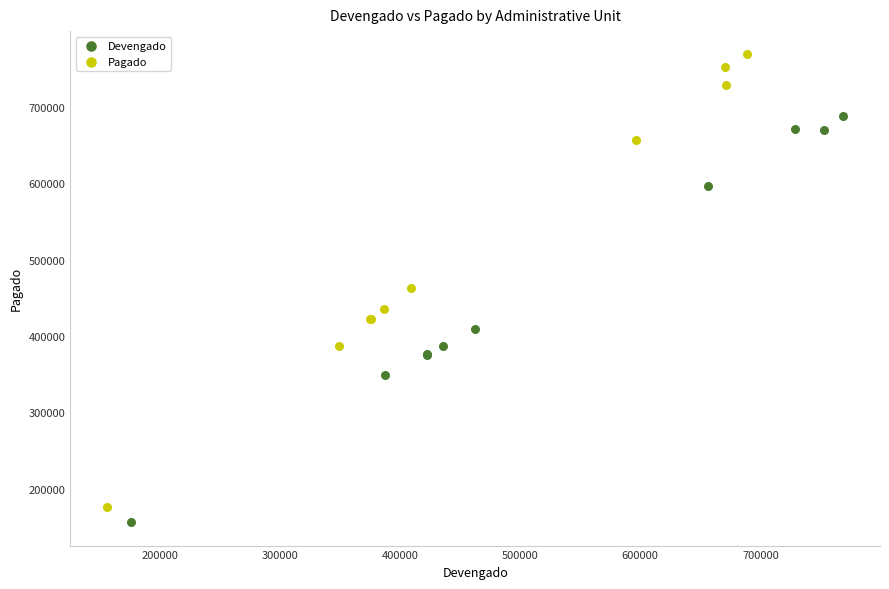

What are all the series names shown in the legend?

Devengado, Pagado